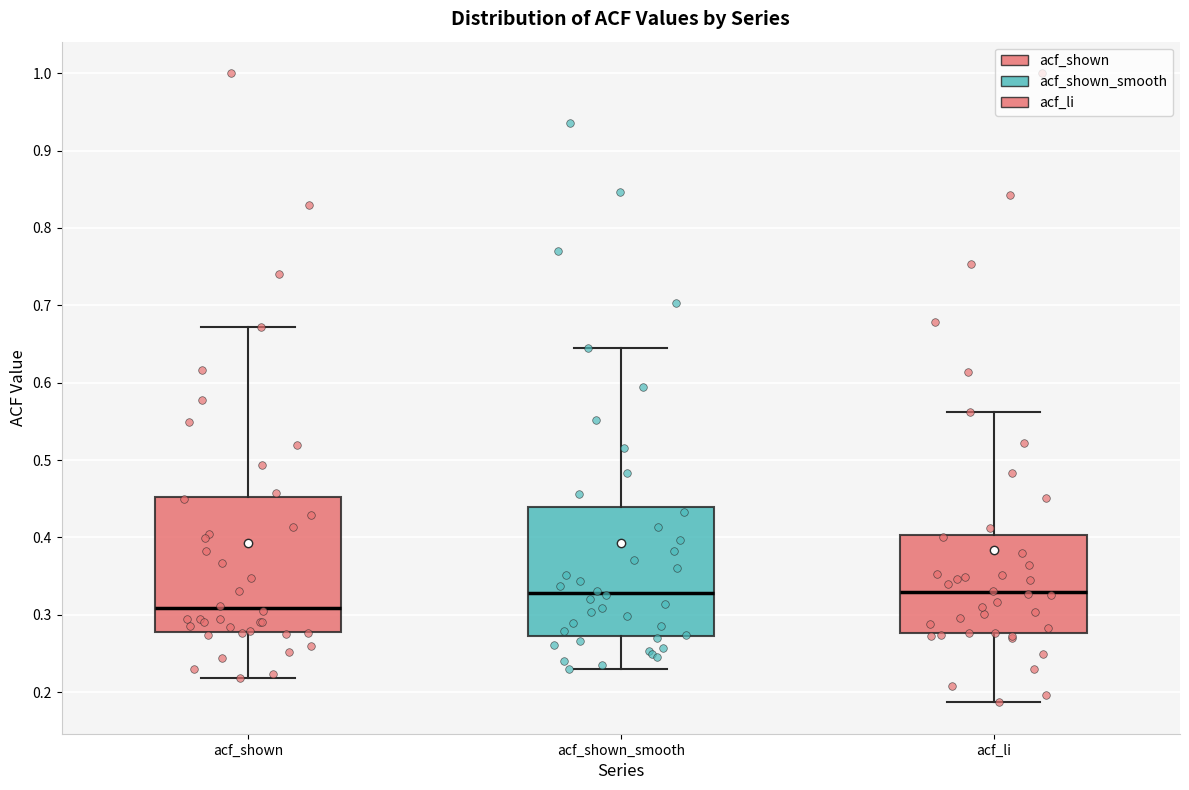

Reading left to right, read every box against the y-axis: the position of its median line, the range the box covers, and the ends of its whiskers. The values are not printed on the chart, so give them approximately, as read against the axis.

acf_shown: median 0.31, box 0.28 to 0.45, whiskers 0.22 to 0.67
acf_shown_smooth: median 0.33, box 0.27 to 0.44, whiskers 0.23 to 0.65
acf_li: median 0.33, box 0.28 to 0.40, whiskers 0.19 to 0.56